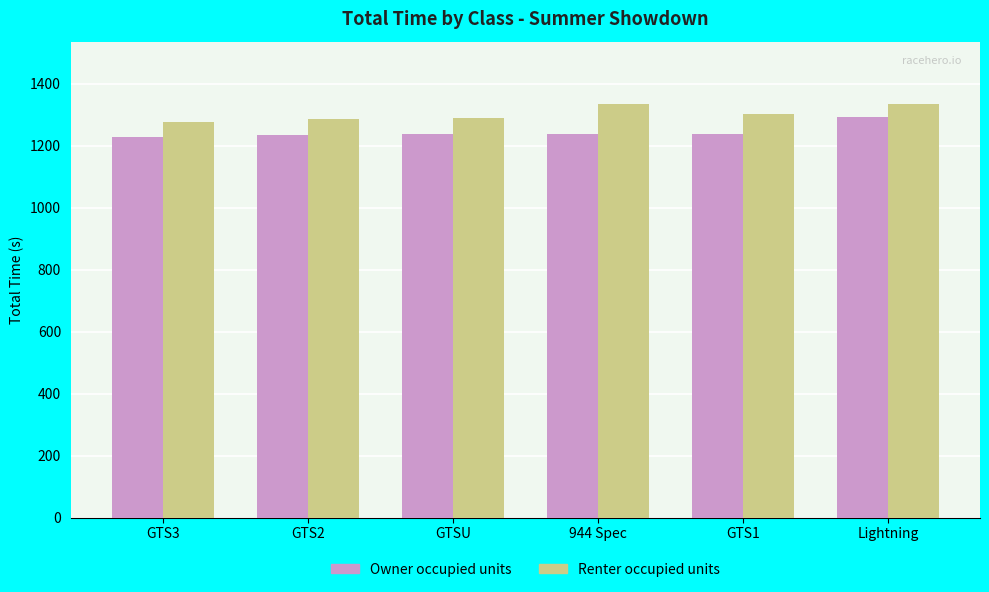

What is the minimum value shown in the chart?

1228.5